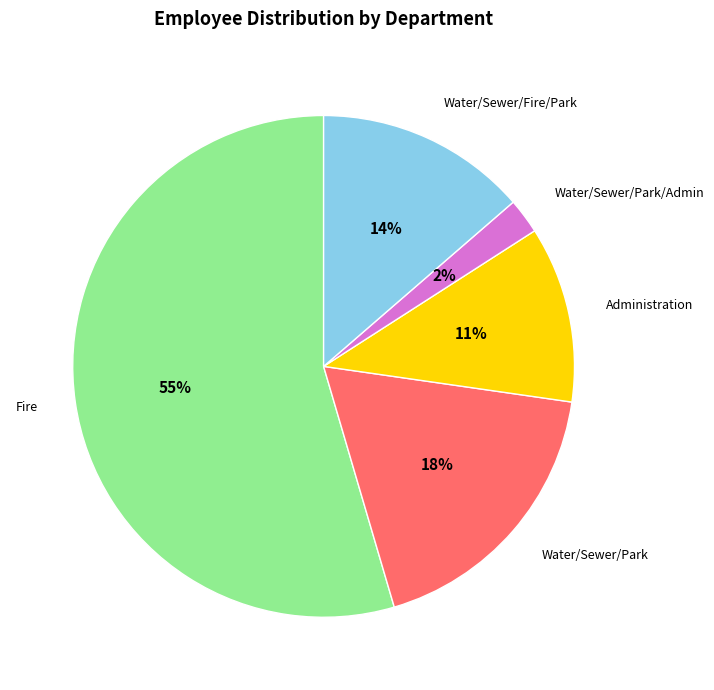

Does any single category account for the majority?

Yes